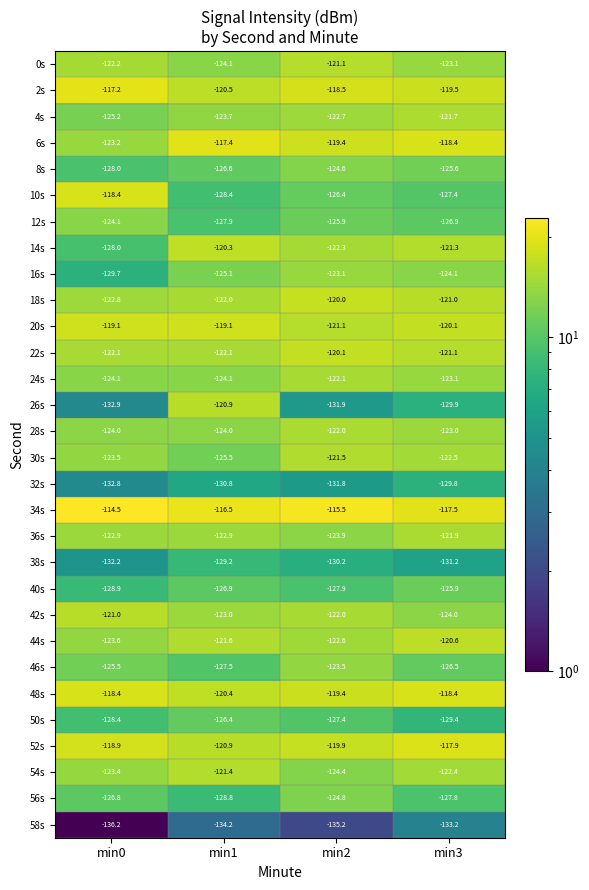

What is the greatest value displayed?

-114.5